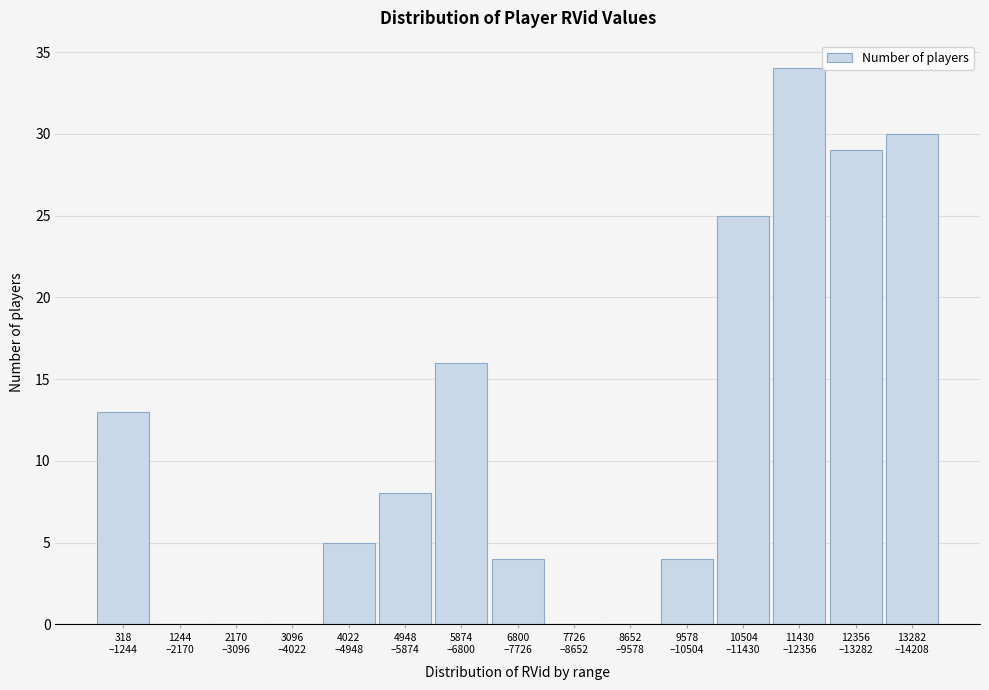

What is the maximum value shown in the chart?

34